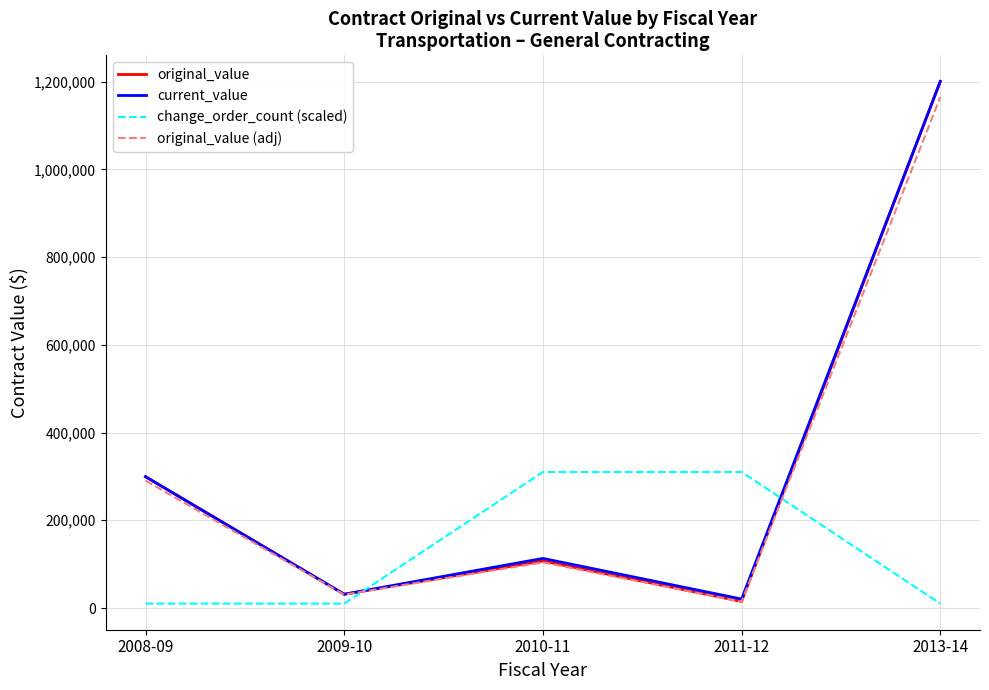

Which series changed the most between 2009-10 and 2011-12?

change_order_count (scaled)